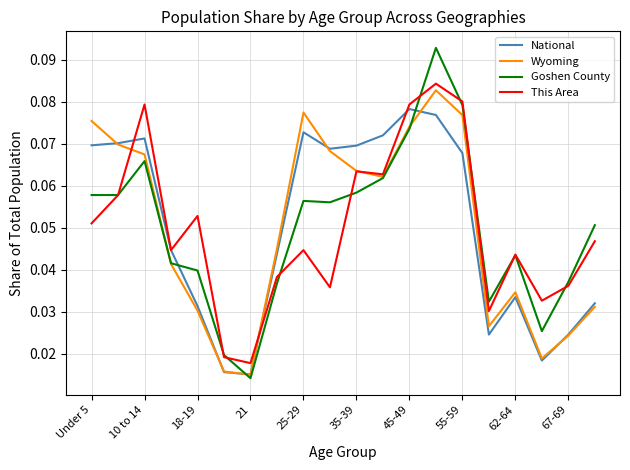

Which series has the widest spread of values?

Goshen County